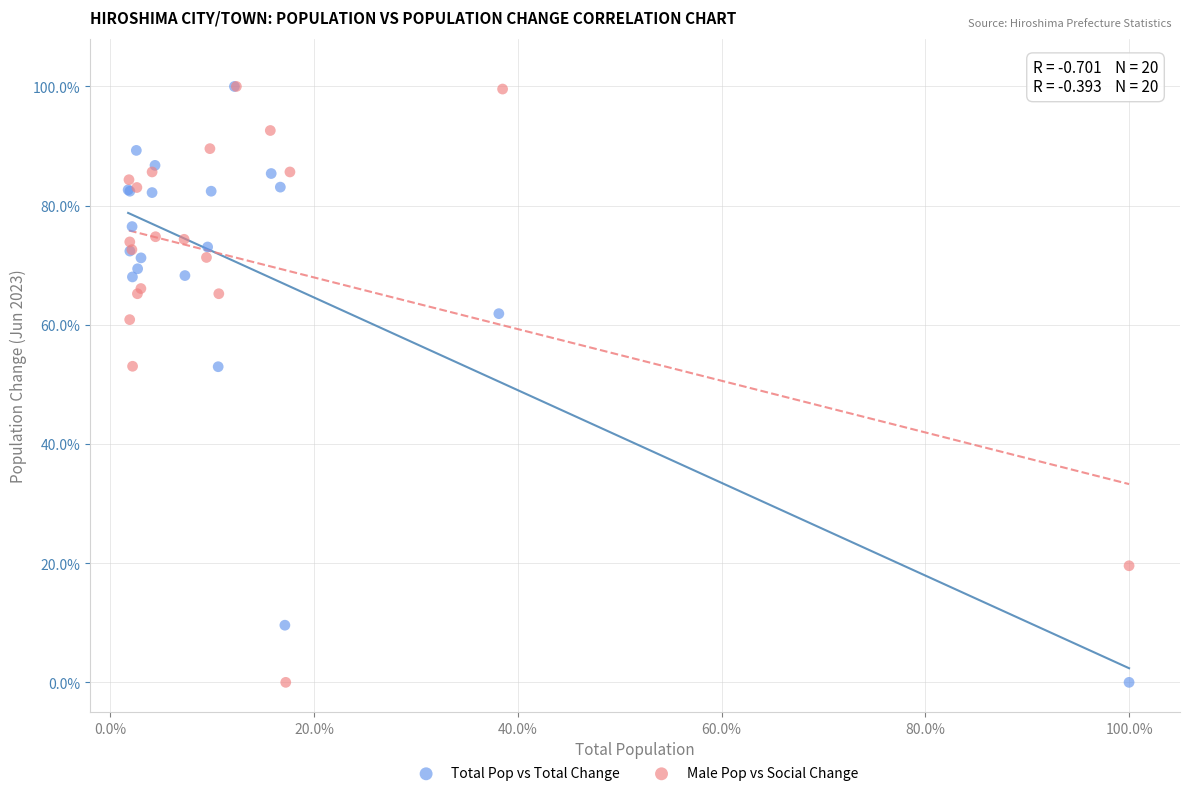

What are all the series names shown in the legend?

Total Pop vs Total Change, Male Pop vs Social Change